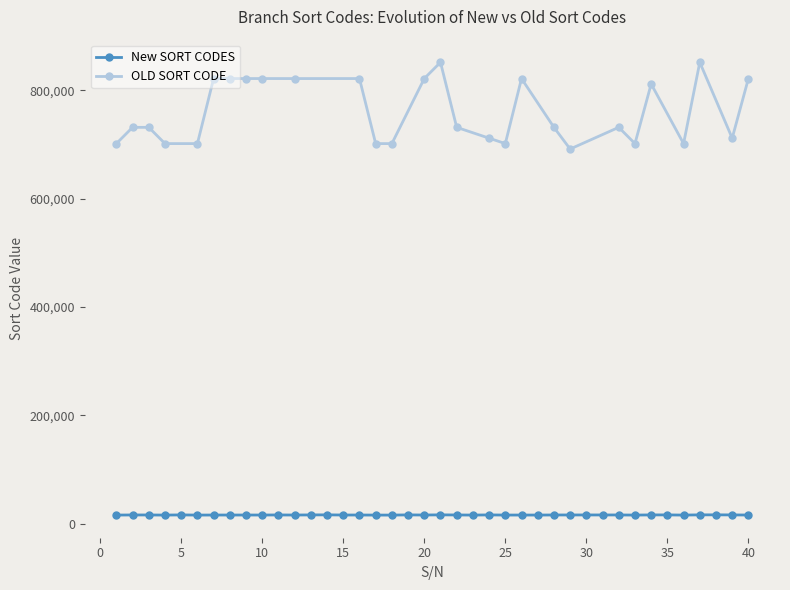

How many values in the New SORT CODES series are below 16401?

20